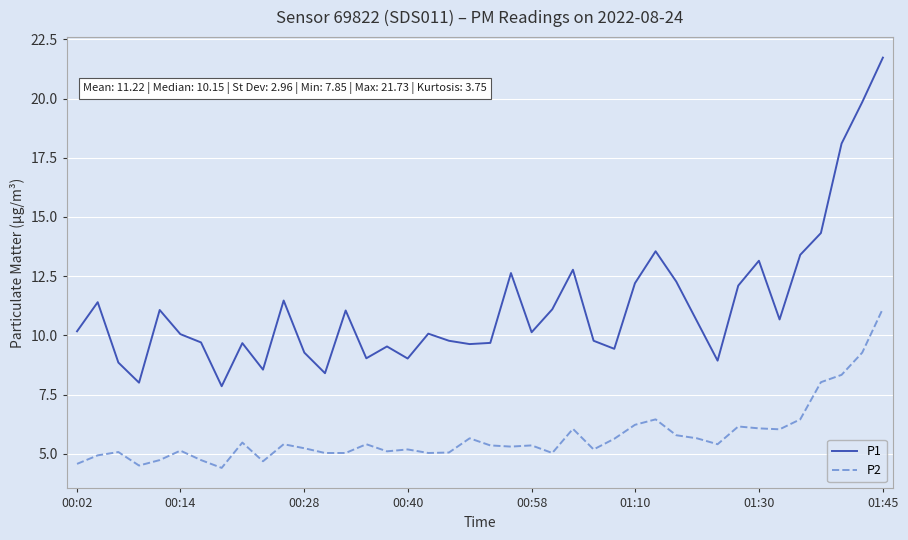

True or false: P1 and P2 intersect in this chart.

False